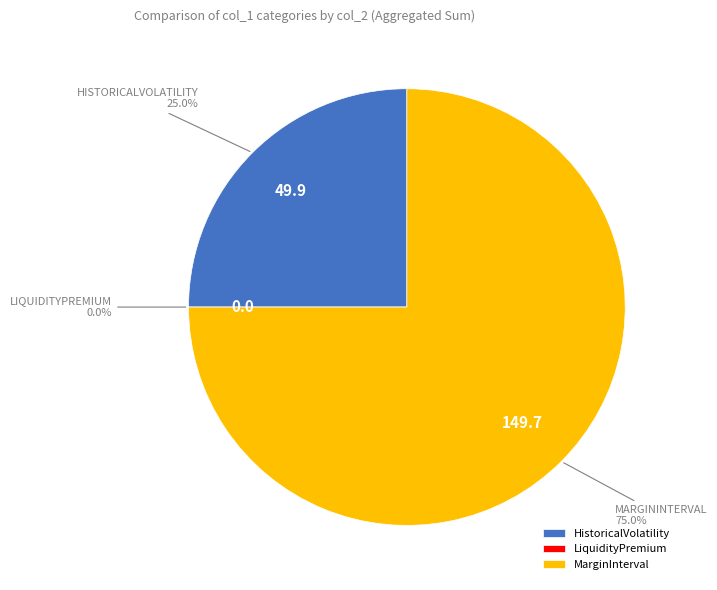

What is the total percentage of HistoricalVolatility and MarginInterval?

100.0%